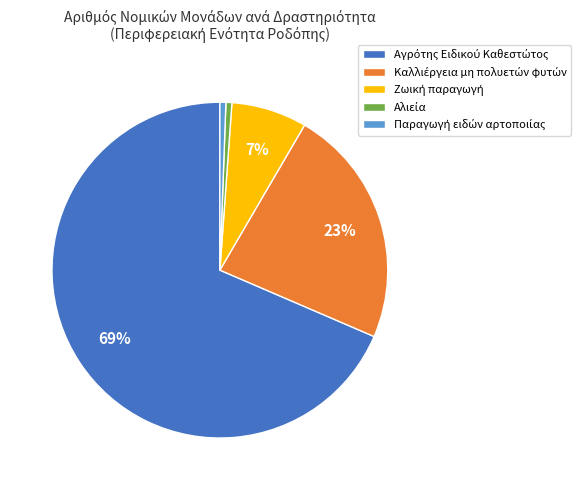

To the nearest percent, what is the average slice percentage?

20%